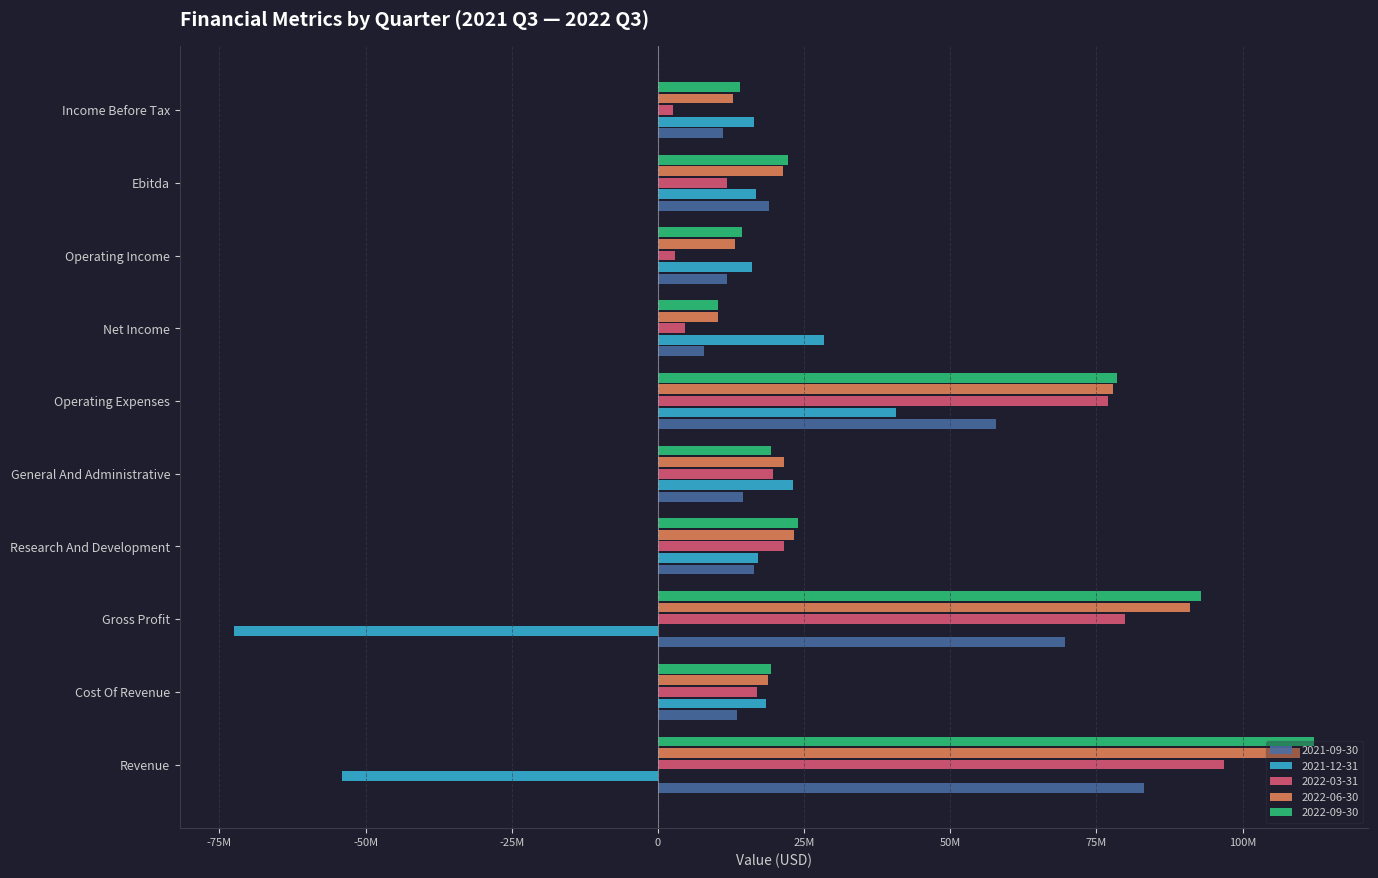

What are all the series names shown in the legend?

2021-09-30, 2021-12-31, 2022-03-31, 2022-06-30, 2022-09-30